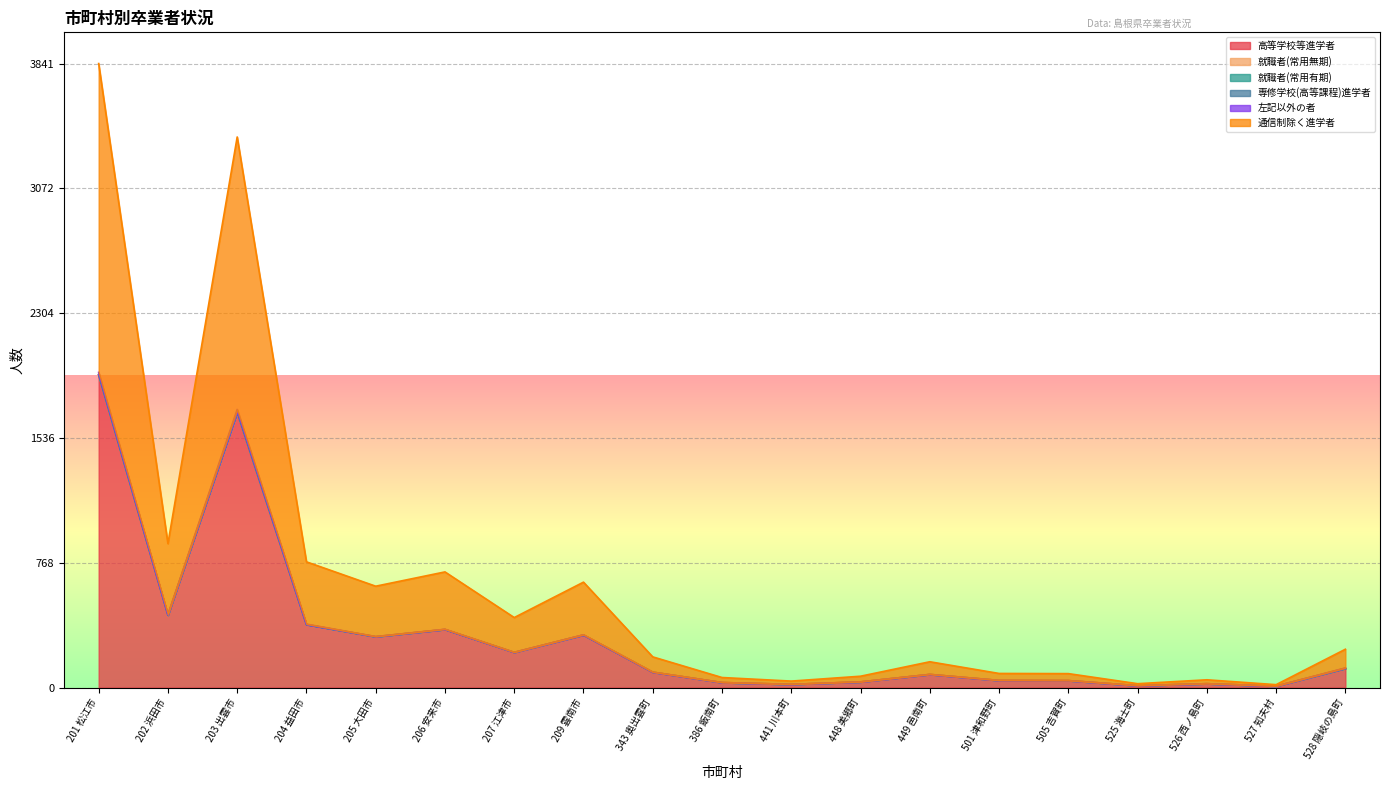

What is the difference between the highest and lowest values at 386 飯南町?

31